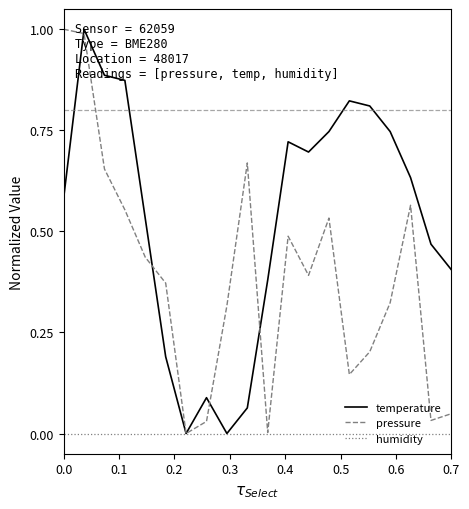

Does the chart have visible grid lines?

No